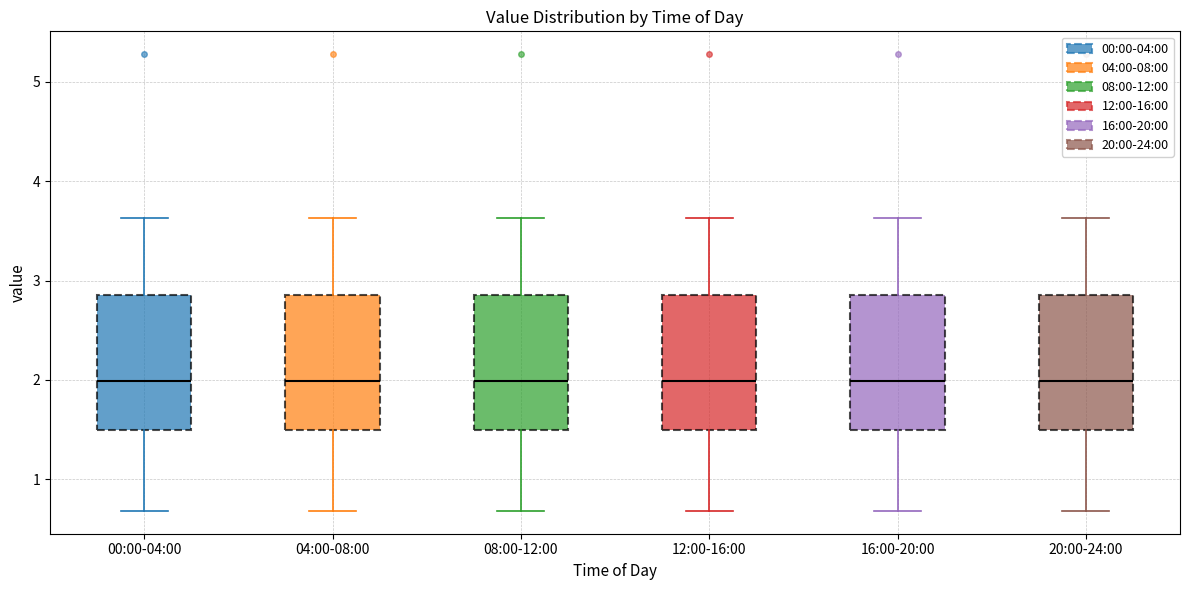

Reading left to right, transcribe this box plot: for each box, give where its median line is, the range the box spans, and where its two whiskers end, as read against the y-axis. The values are not printed on the chart, so give them approximately, as read against the axis.

00:00-04:00: median 2.0, box 1.5 to 2.9, whiskers 0.7 to 3.6
04:00-08:00: median 2.0, box 1.5 to 2.9, whiskers 0.7 to 3.6
08:00-12:00: median 2.0, box 1.5 to 2.9, whiskers 0.7 to 3.6
12:00-16:00: median 2.0, box 1.5 to 2.9, whiskers 0.7 to 3.6
16:00-20:00: median 2.0, box 1.5 to 2.9, whiskers 0.7 to 3.6
20:00-24:00: median 2.0, box 1.5 to 2.9, whiskers 0.7 to 3.6